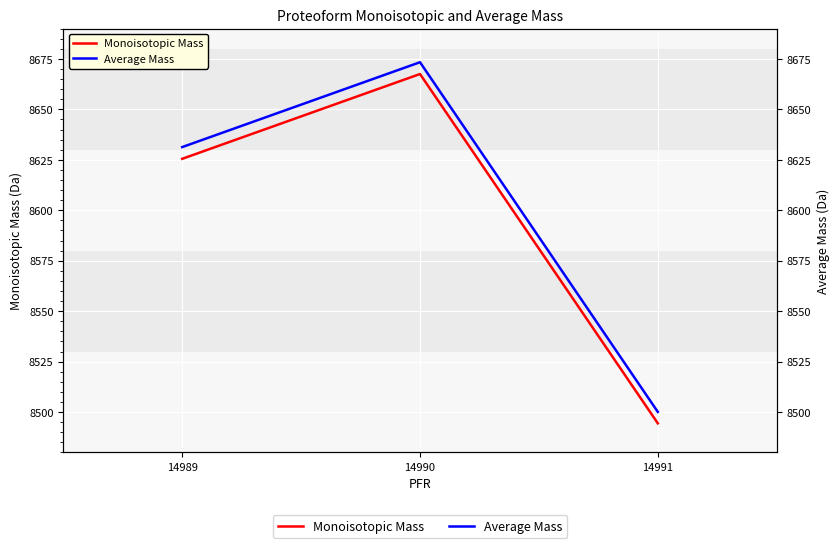

What is the value of the Monoisotopic Mass point at the 3rd from the left?

8494.4